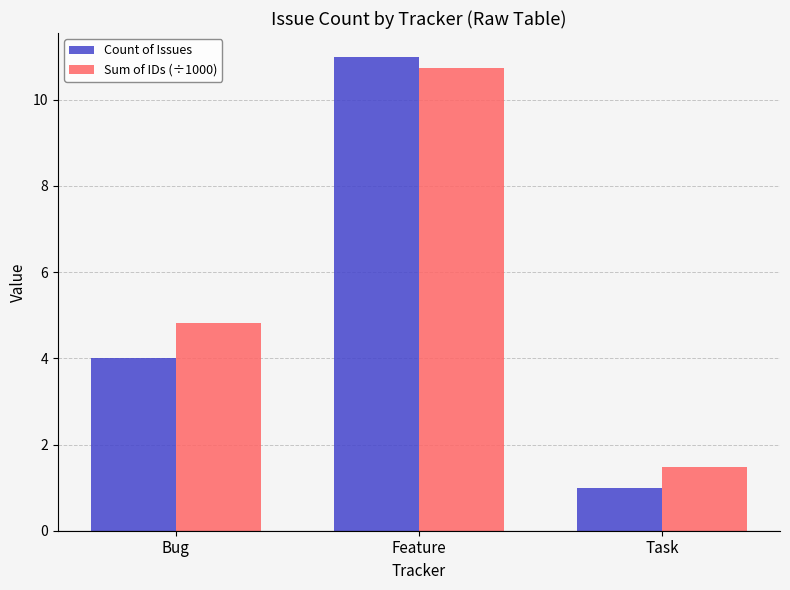

The value of Sum of IDs (÷1000) at Bug is 4.8. True or false?

True